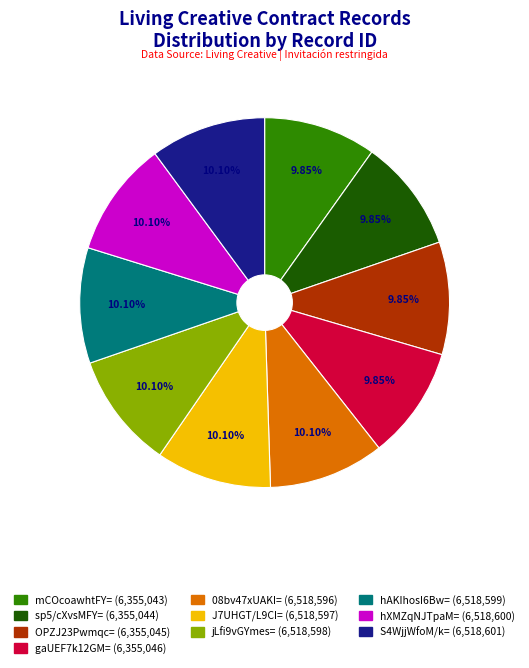

Do 08bv47xUAKI= and hAKIhosI6Bw= together represent more than half of the pie?

No